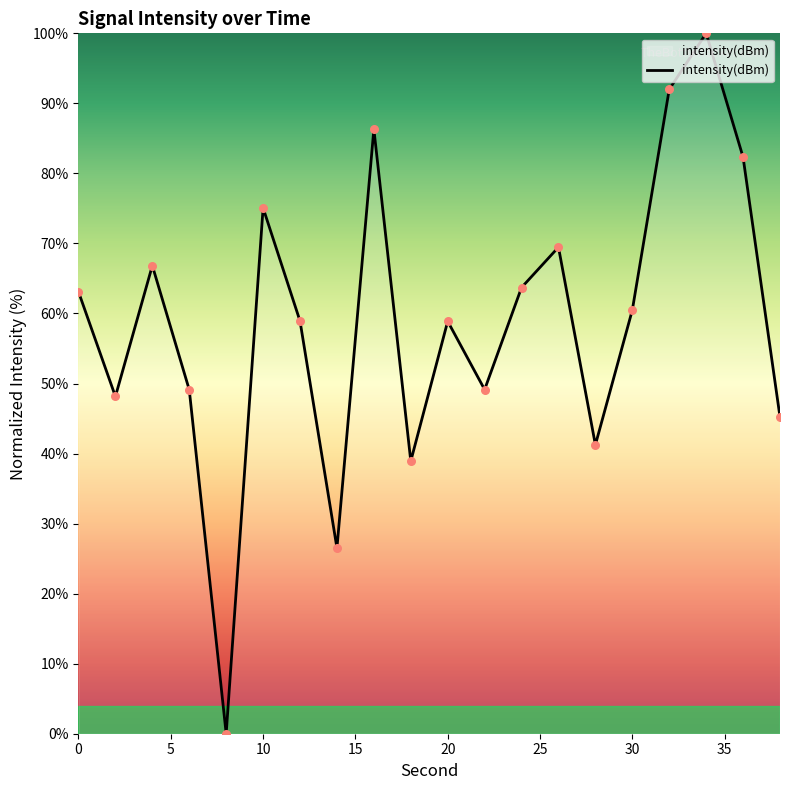

What is the difference between the maximum and minimum values?

100.0